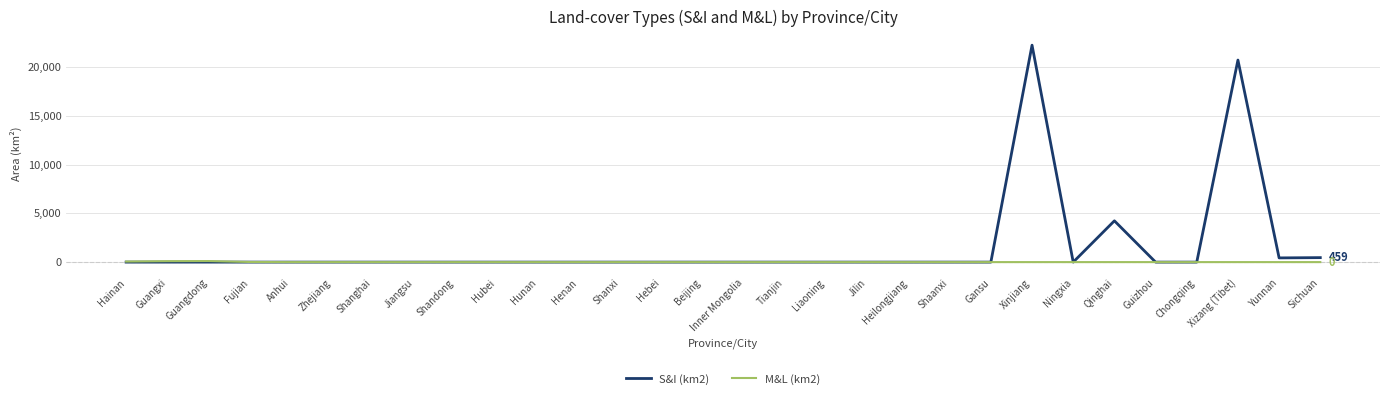

The S&I (km2) series shows 0 at Hebei. True or false?

True